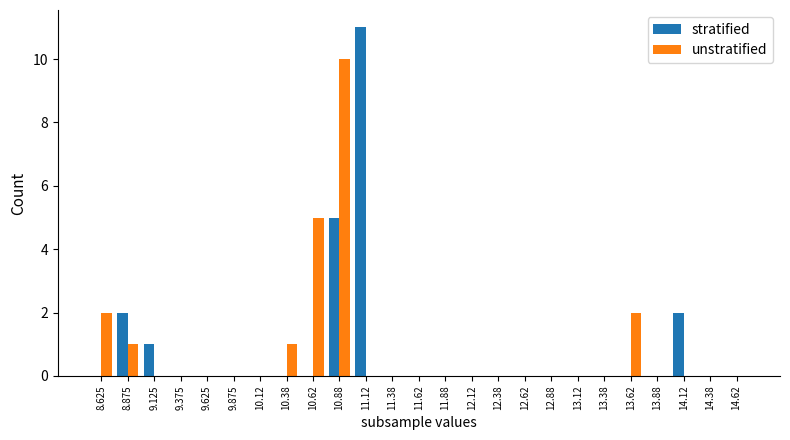

Reading left to right, extract all data points from this chart.

stratified: 8.625=0	8.875=2	9.125=1	9.375=0	9.625=0	9.875=0	10.12=0	10.38=0	10.62=0	10.88=5	11.12=11	11.38=0	11.62=0	11.88=0	12.12=0	12.38=0	12.62=0	12.88=0	13.12=0	13.38=0	13.62=0	13.88=0	14.12=2	14.38=0	14.62=0
unstratified: 8.625=2	8.875=1	9.125=0	9.375=0	9.625=0	9.875=0	10.12=0	10.38=1	10.62=5	10.88=10	11.12=0	11.38=0	11.62=0	11.88=0	12.12=0	12.38=0	12.62=0	12.88=0	13.12=0	13.38=0	13.62=2	13.88=0	14.12=0	14.38=0	14.62=0